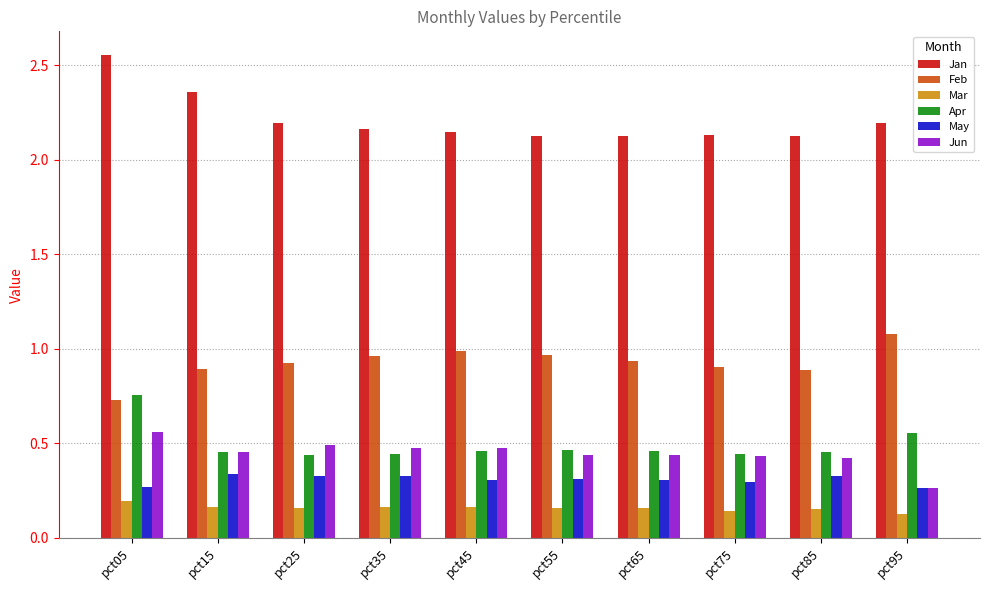

Count the Jan values in the range 2 to 3.

10